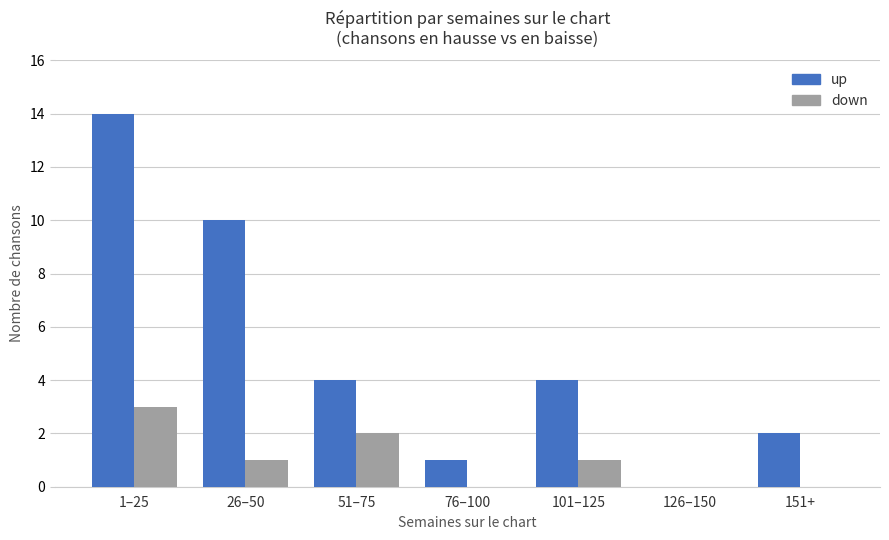

Is the value of down at 76–100 greater than the value of up at 1–25?

No